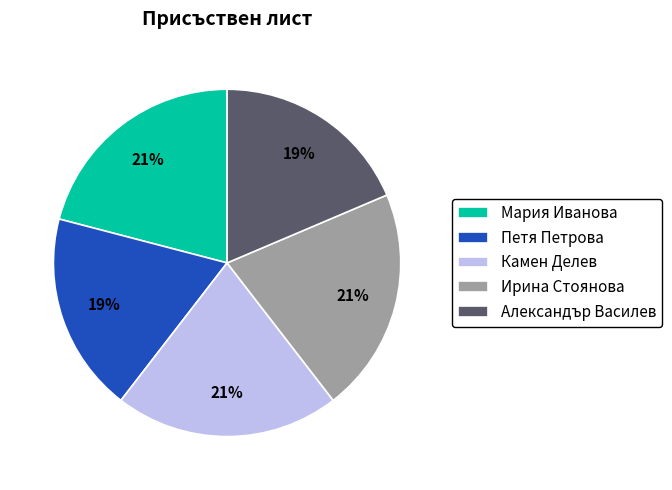

The Мария Иванова slice represents 26% of the pie. True or false?

False